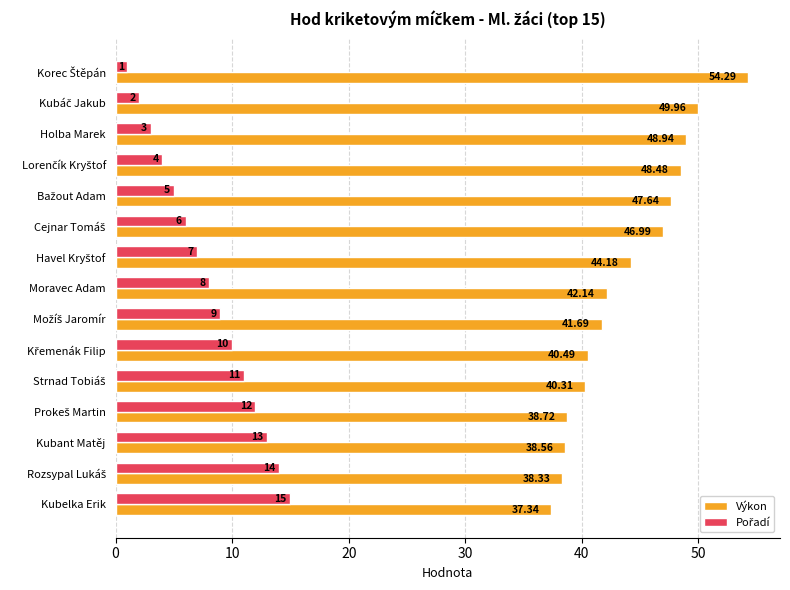

Which series has the largest total across all categories?

Výkon